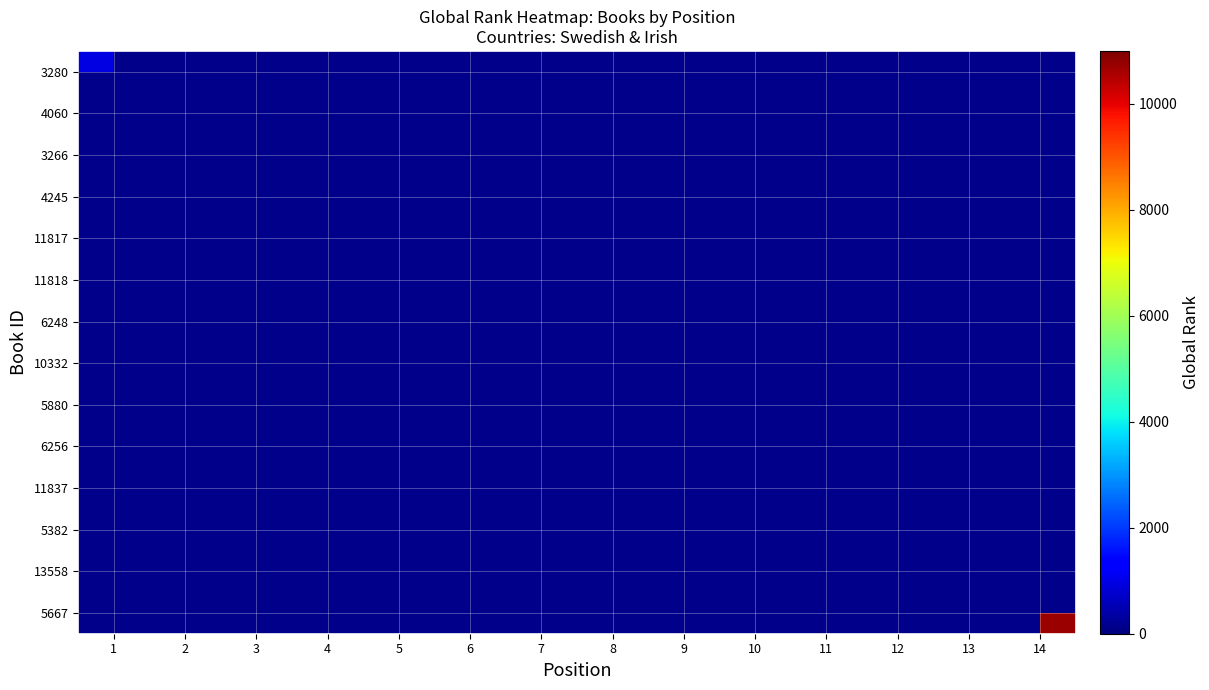

How many distinct data groups are displayed?

14